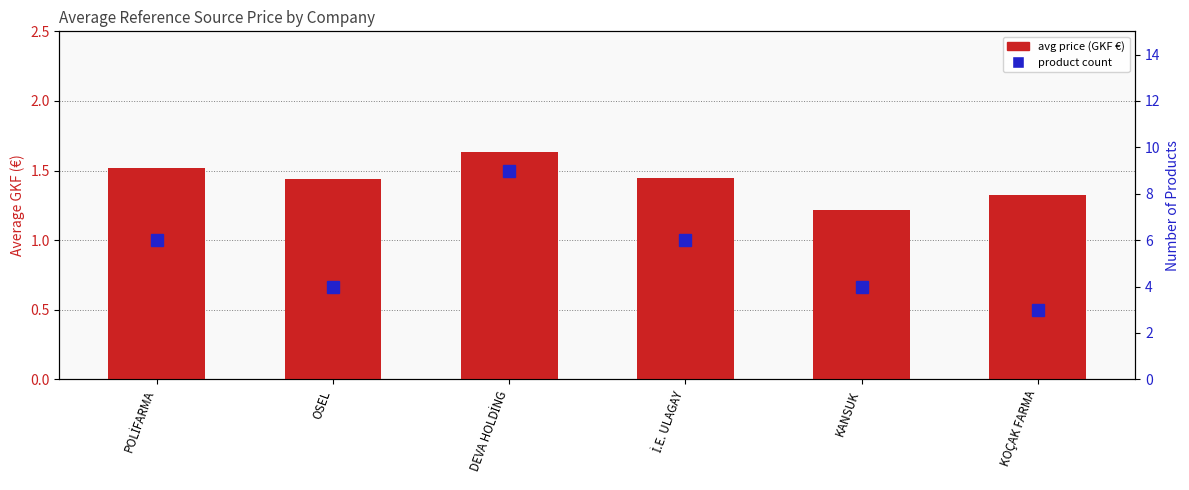

What is the lowest value of the product count series?

3.0